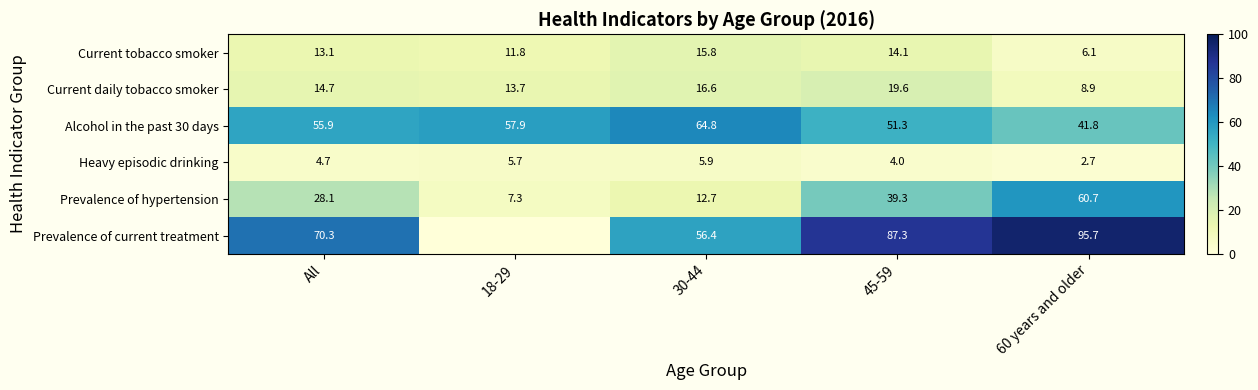

What is the spread (max minus min) of values at 45-59?

83.3